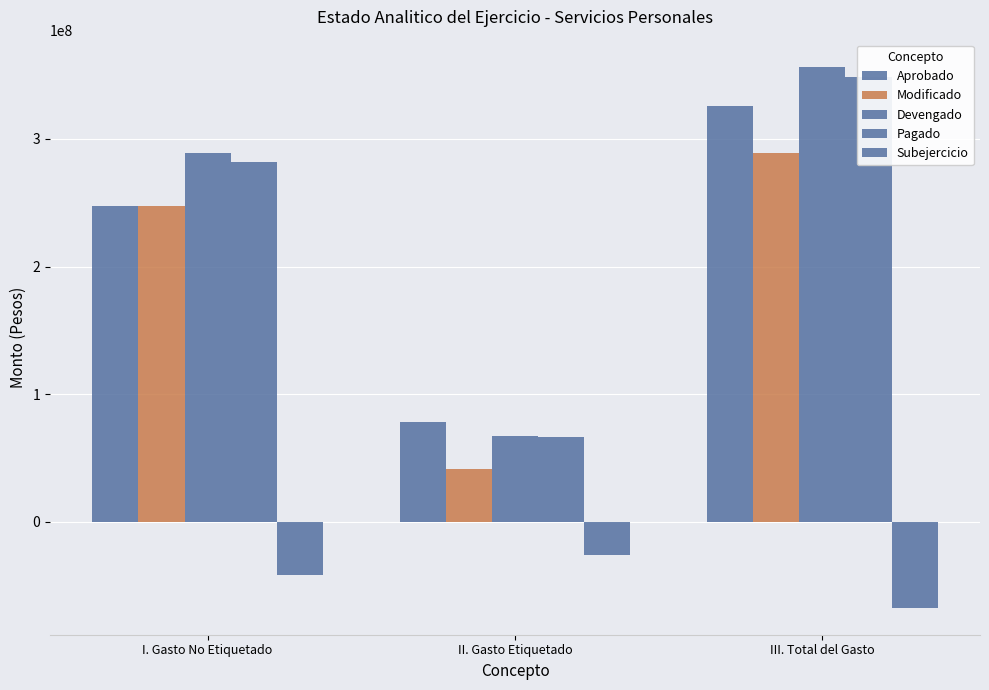

What is the total value across all series at III. Total del Gasto?

1252843178.6